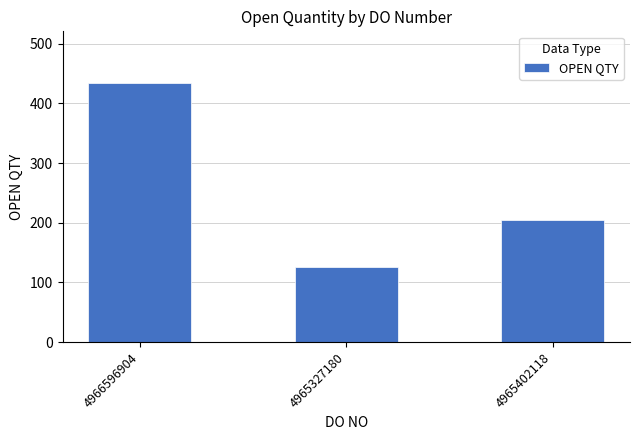

What is the difference between the maximum and minimum values?

308